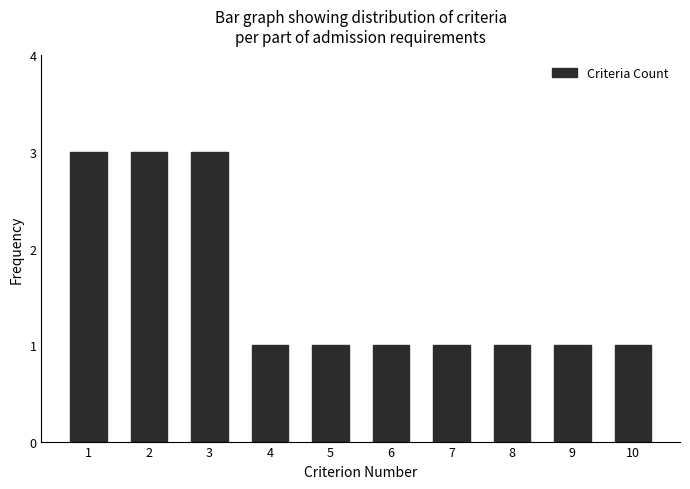

Reading left to right, list all the values displayed in this chart.

1=3	2=3	3=3	4=1	5=1	6=1	7=1	8=1	9=1	10=1